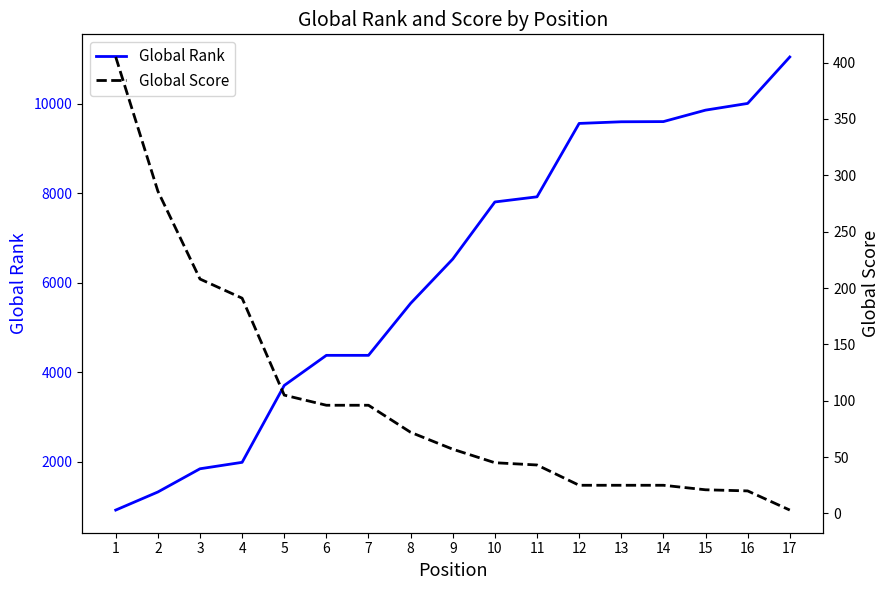

Where is Global Rank nearest to the value 5984?

8